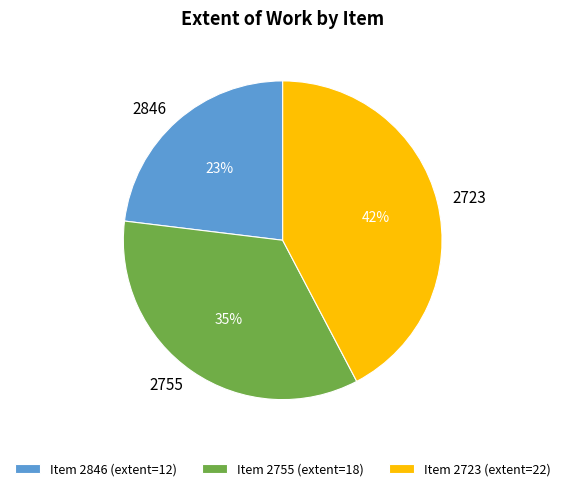

To the nearest percent, what portion does Item 2755 (extent=18) represent?

35%